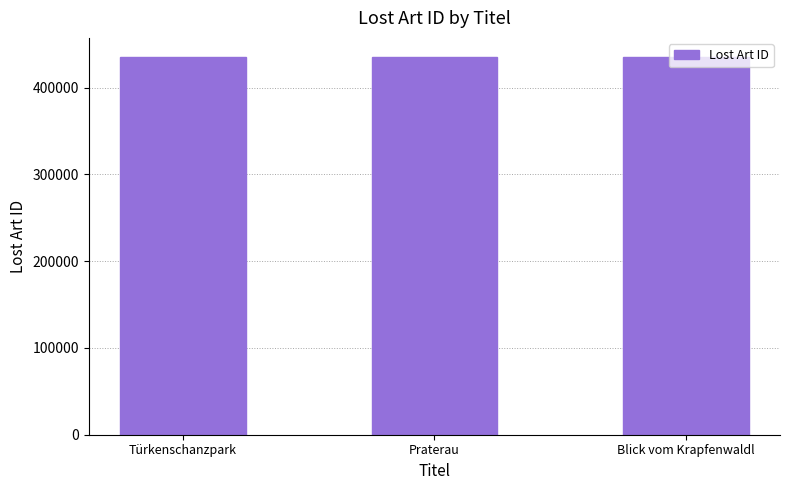

What is the value of the 3rd bar from the left?

435694